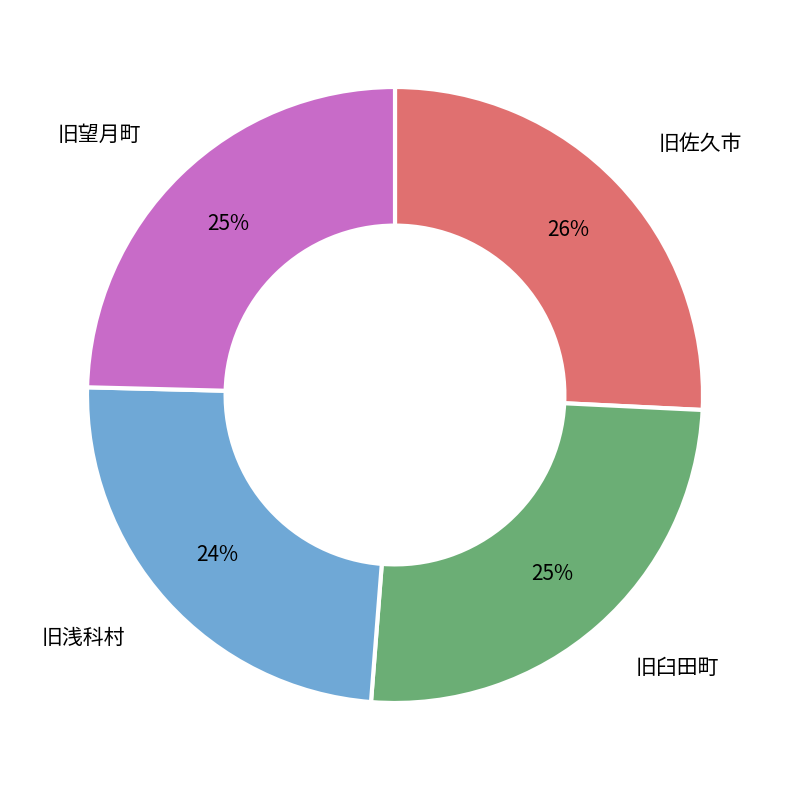

Approximately how many times larger is the value at 旧臼田町 compared to 旧望月町?

1.0